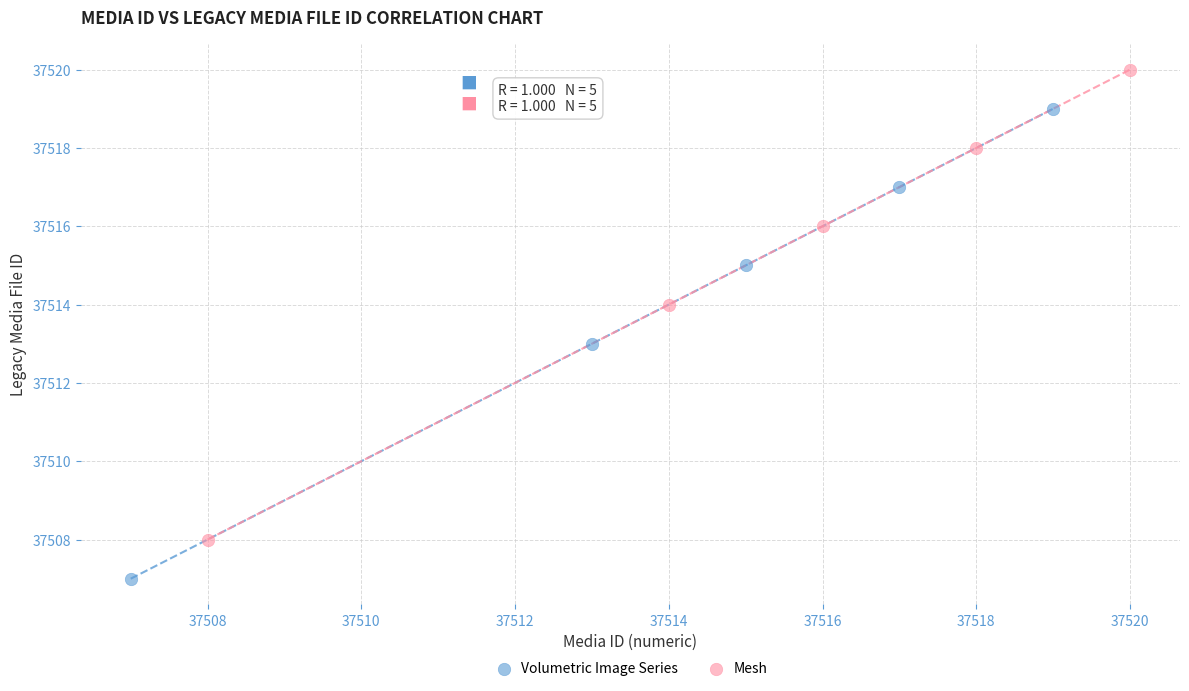

Which series reaches the maximum Y coordinate?

Mesh